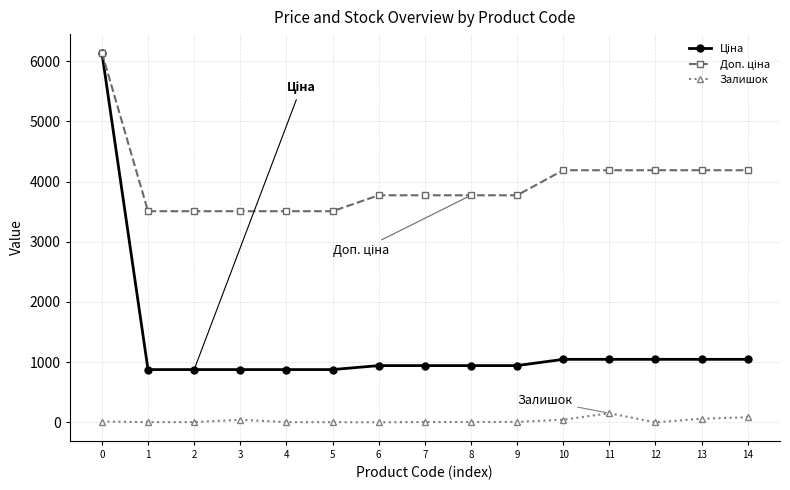

What is the difference between the maximum and second lowest values in the Ціна series?

5266.3